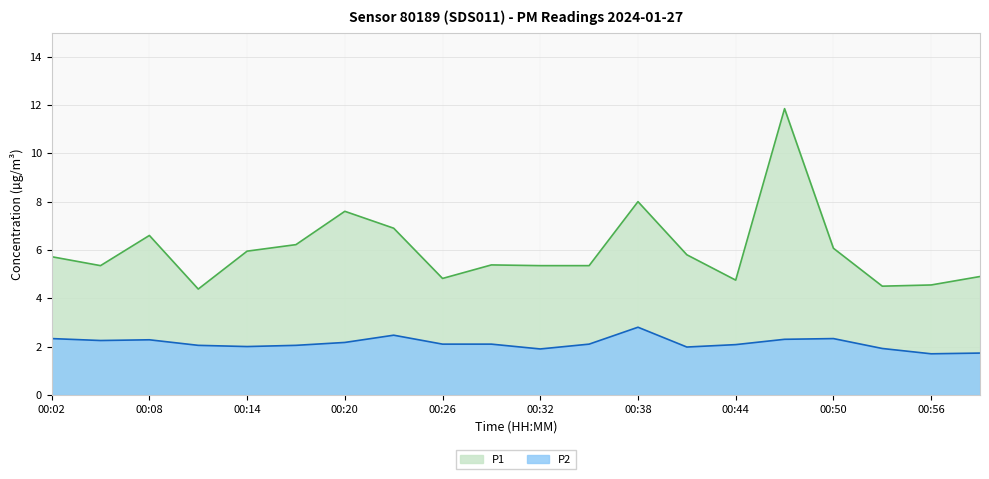

Reading left to right, list all the values displayed in this chart.

P1: 5.7	5.3	6.6	4.4	6.0	6.2	7.6	6.9	4.8	5.4	5.3	5.3	8.0	5.8	4.8	11.8	6.1	4.5	4.5	4.9
P2: 2.3	2.2	2.3	2.0	2.0	2.0	2.2	2.5	2.1	2.1	1.9	2.1	2.8	2.0	2.1	2.3	2.3	1.9	1.7	1.7